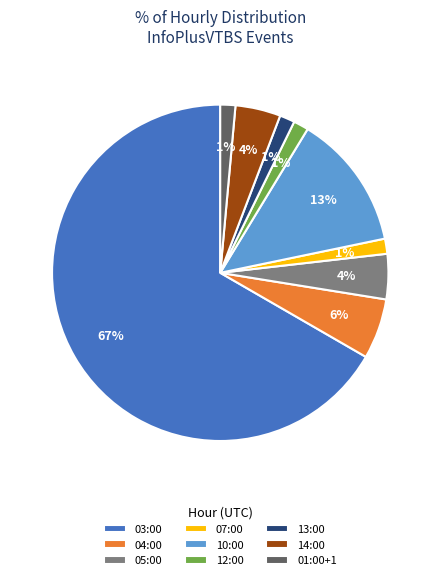

Does 03:00 represent more than half of the total?

Yes